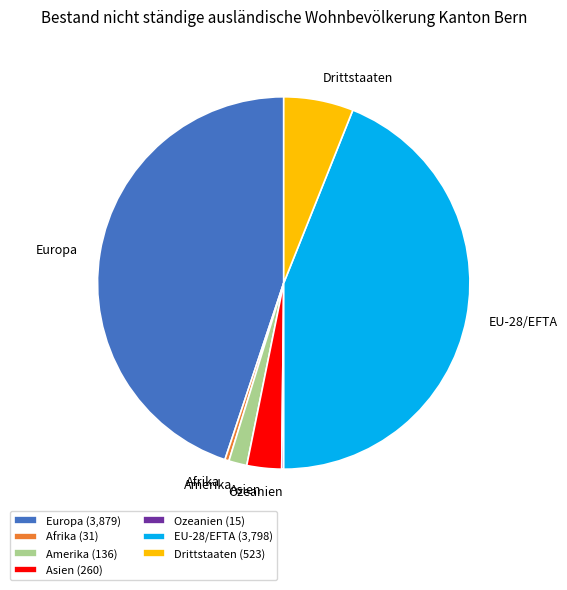

The Drittstaaten slice represents 12% of the pie. True or false?

False